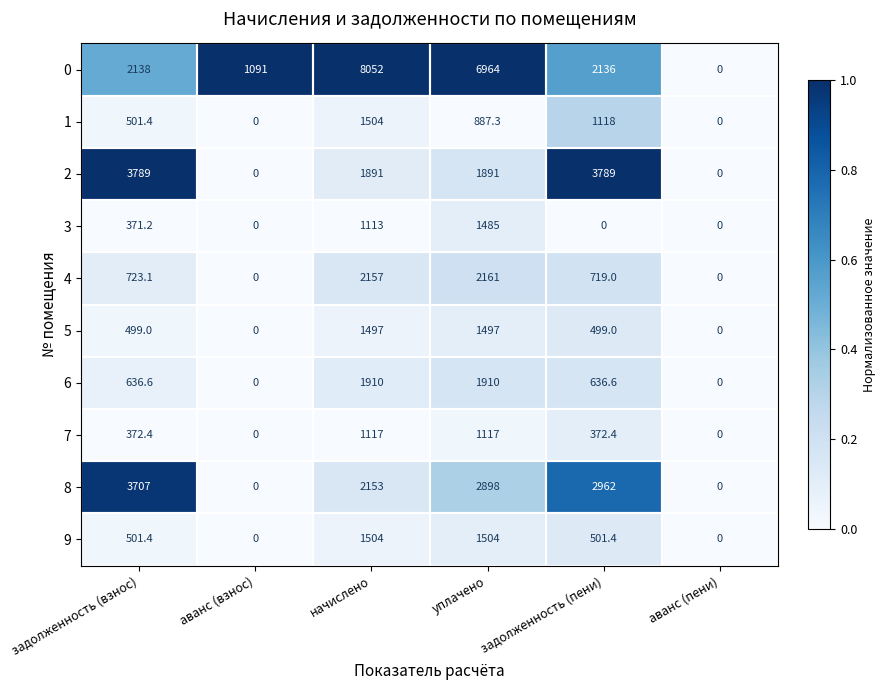

The value of 3 at задолженность (взнос) is 371.2. True or false?

True